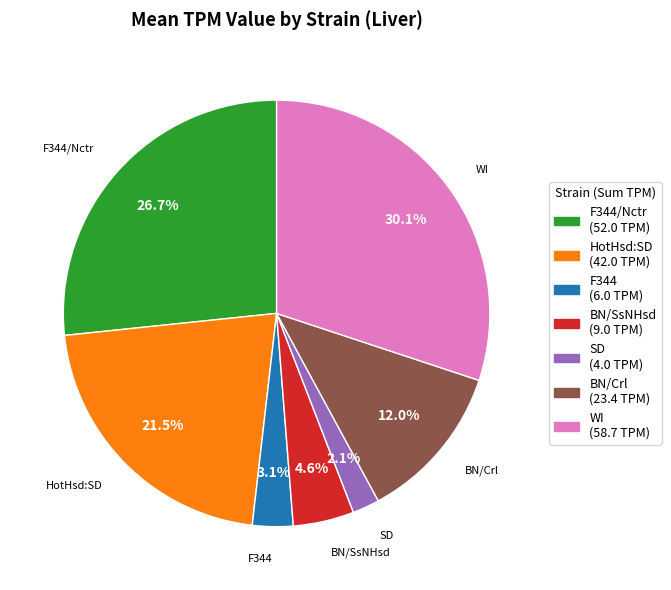

What is the smallest slice in the pie chart?

SD